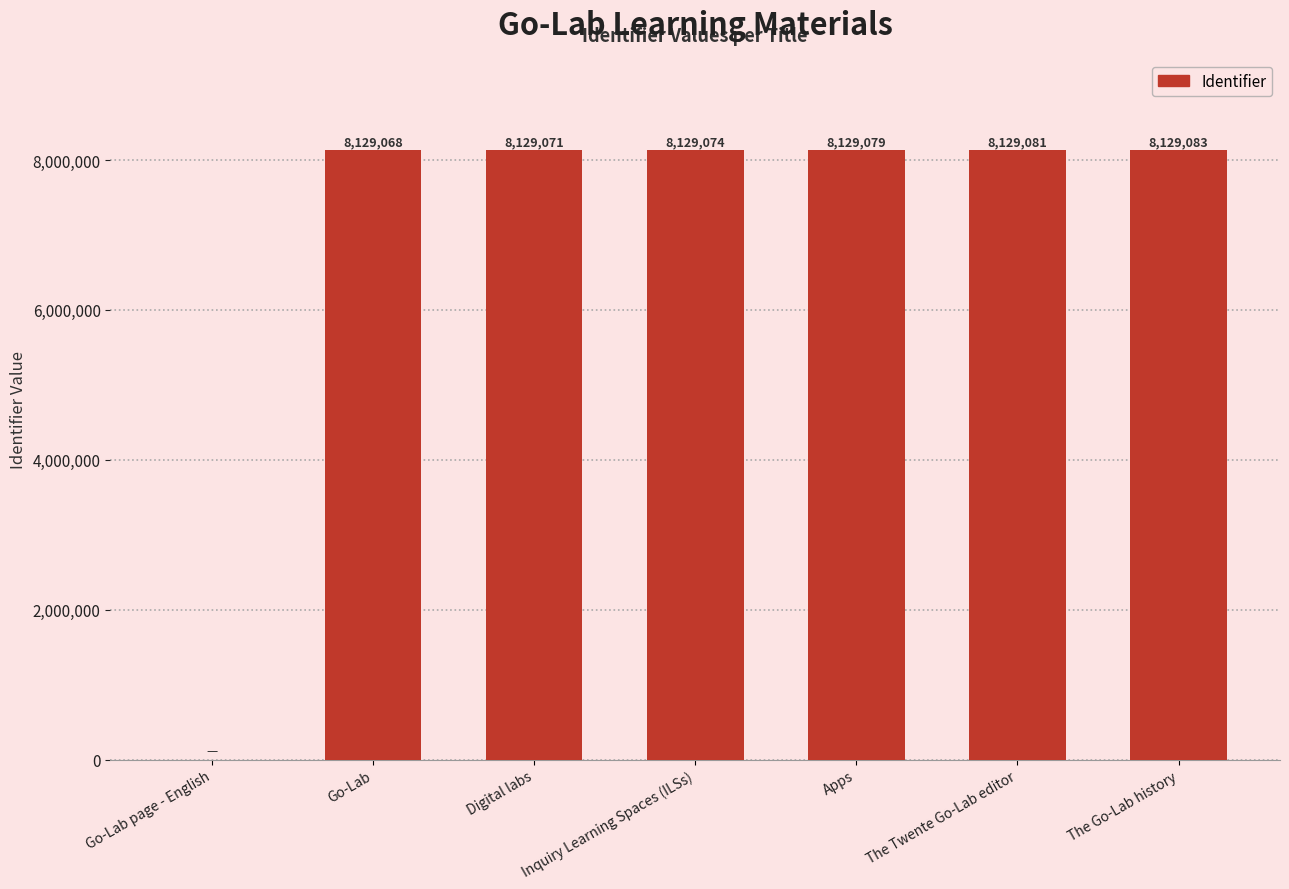

What is the sum of all values?

48774456